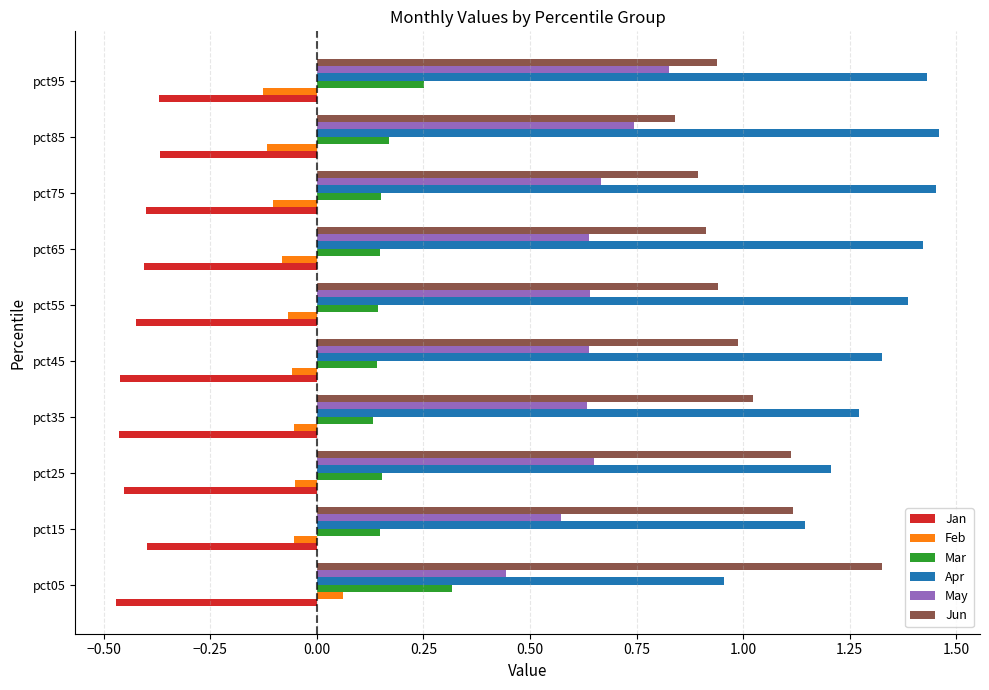

What is the sum of all Jun values?

10.1